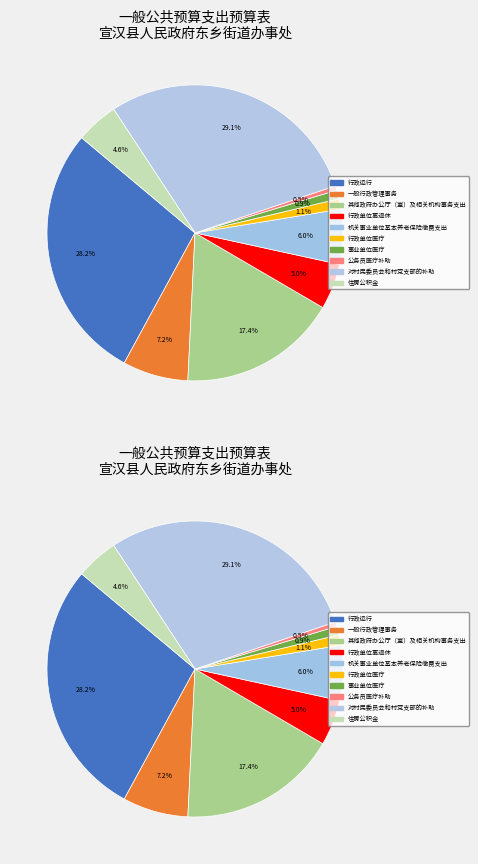

Is it true that 公务员医疗补助 is 1% of the pie?

False